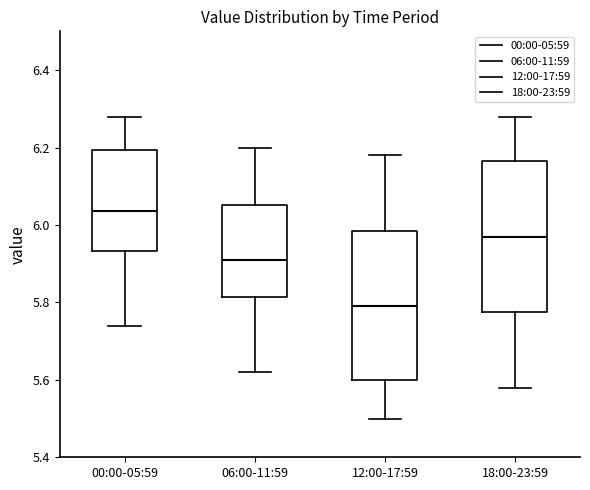

Reading left to right, transcribe this box plot: for each box, give where its median line is, the range the box spans, and where its two whiskers end, as read against the y-axis. The values are not printed on the chart, so give them approximately, as read against the axis.

00:00-05:59: median 6.04, box 5.94 to 6.20, whiskers 5.74 to 6.28
06:00-11:59: median 5.92, box 5.82 to 6.06, whiskers 5.62 to 6.20
12:00-17:59: median 5.80, box 5.60 to 5.98, whiskers 5.50 to 6.18
18:00-23:59: median 5.98, box 5.78 to 6.16, whiskers 5.58 to 6.28